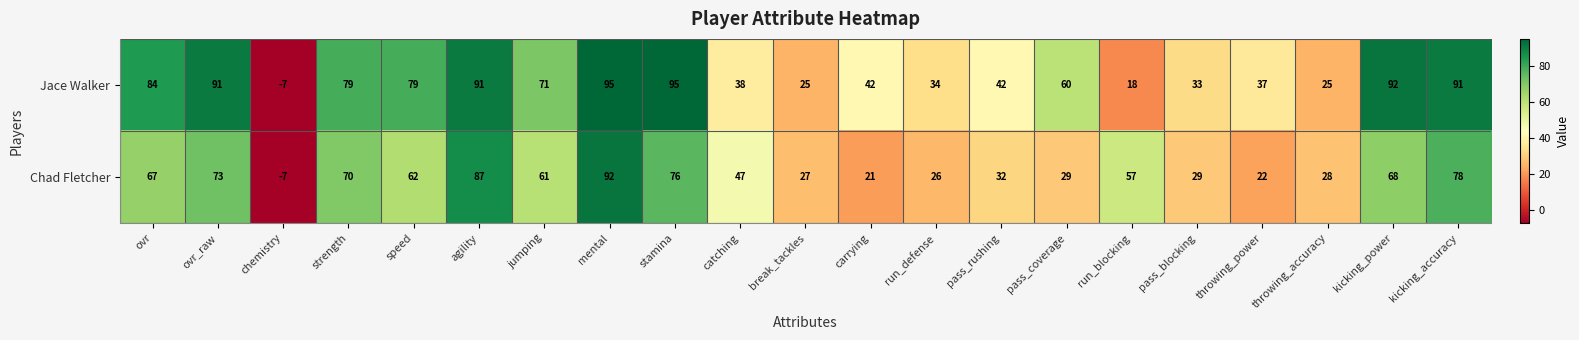

What is the difference between the maximum and minimum values in the Jace Walker series?

102